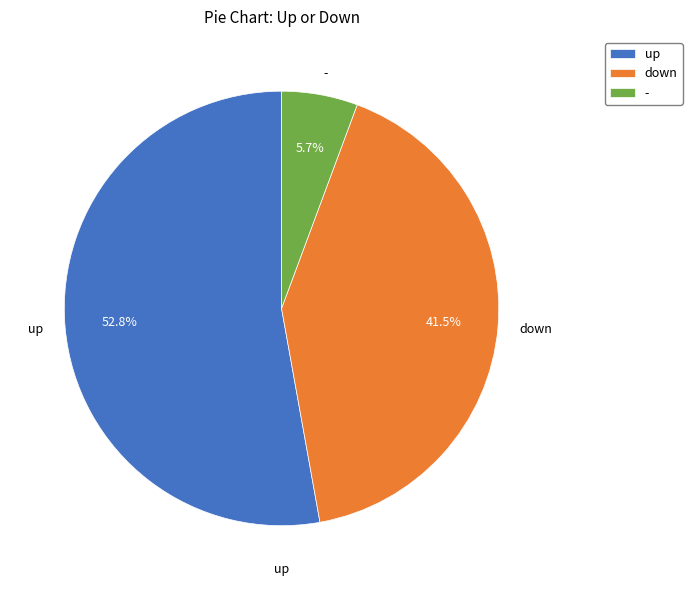

Count the number of slices in the pie.

3